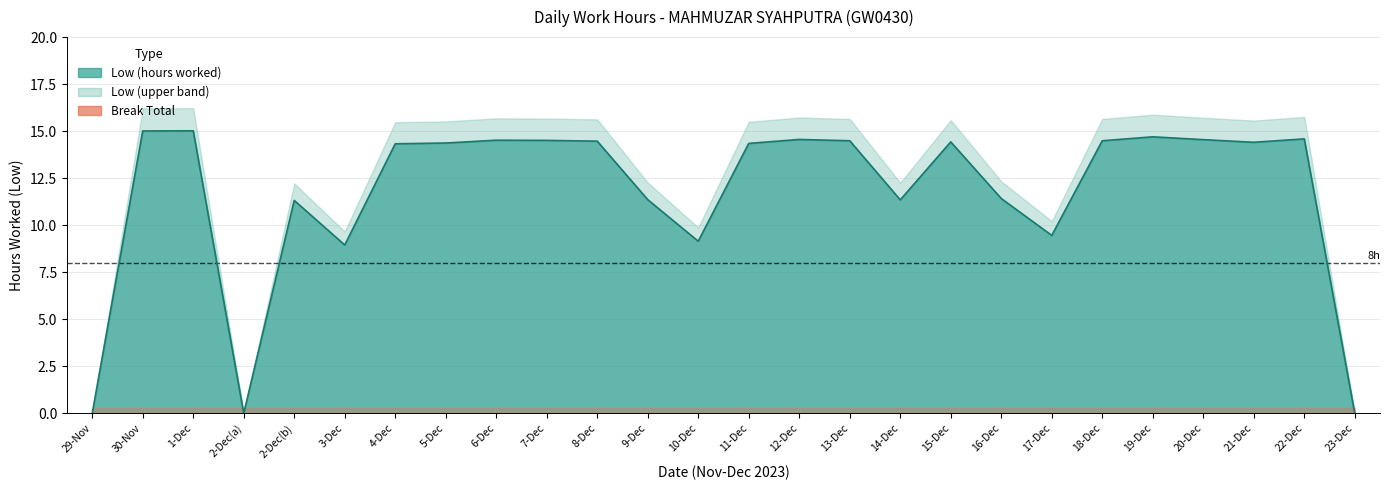

True or false: the data shows 7.1 at 19-Dec.

False